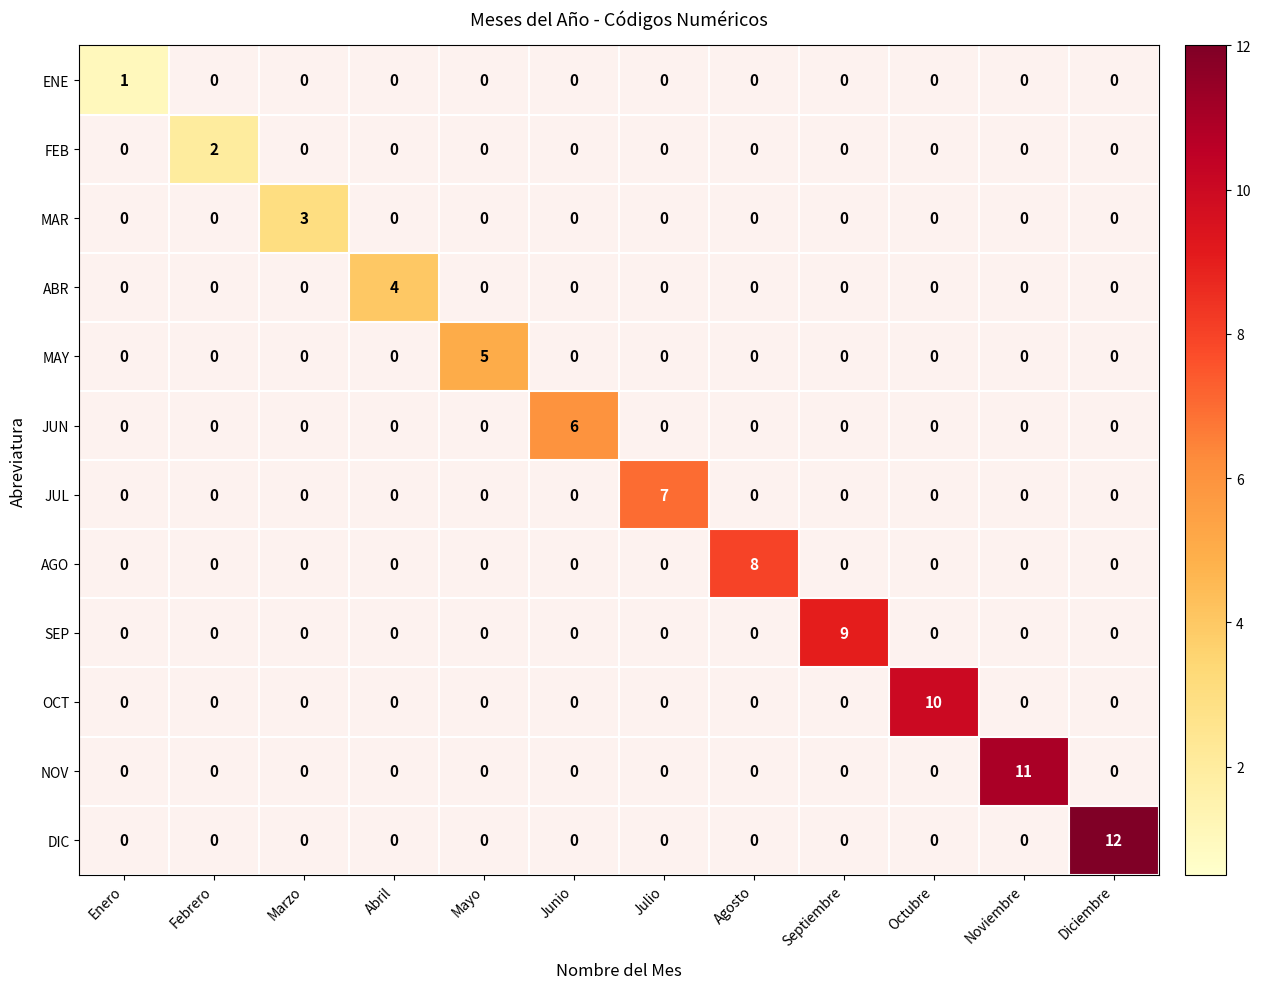

Which series has the largest total across all categories?

DIC